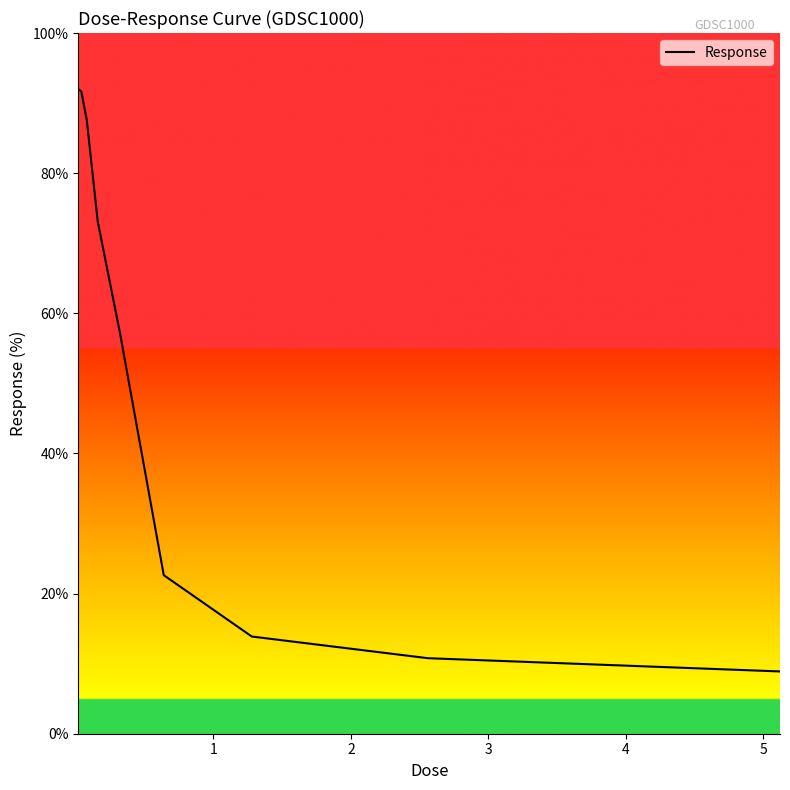

Does the chart have visible grid lines?

No